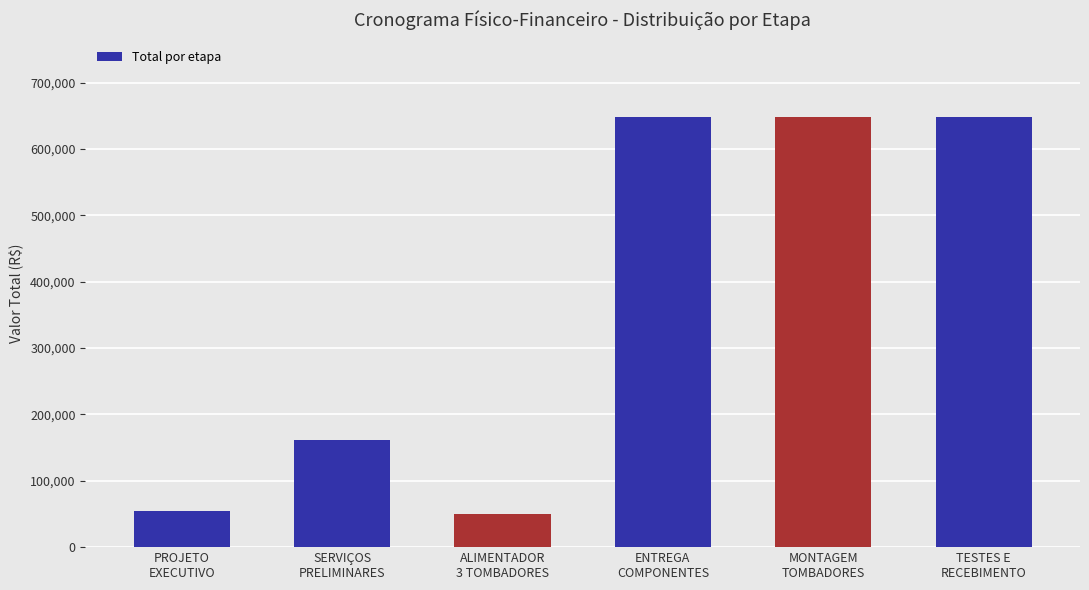

What is the difference between the maximum and minimum values?

597416.1